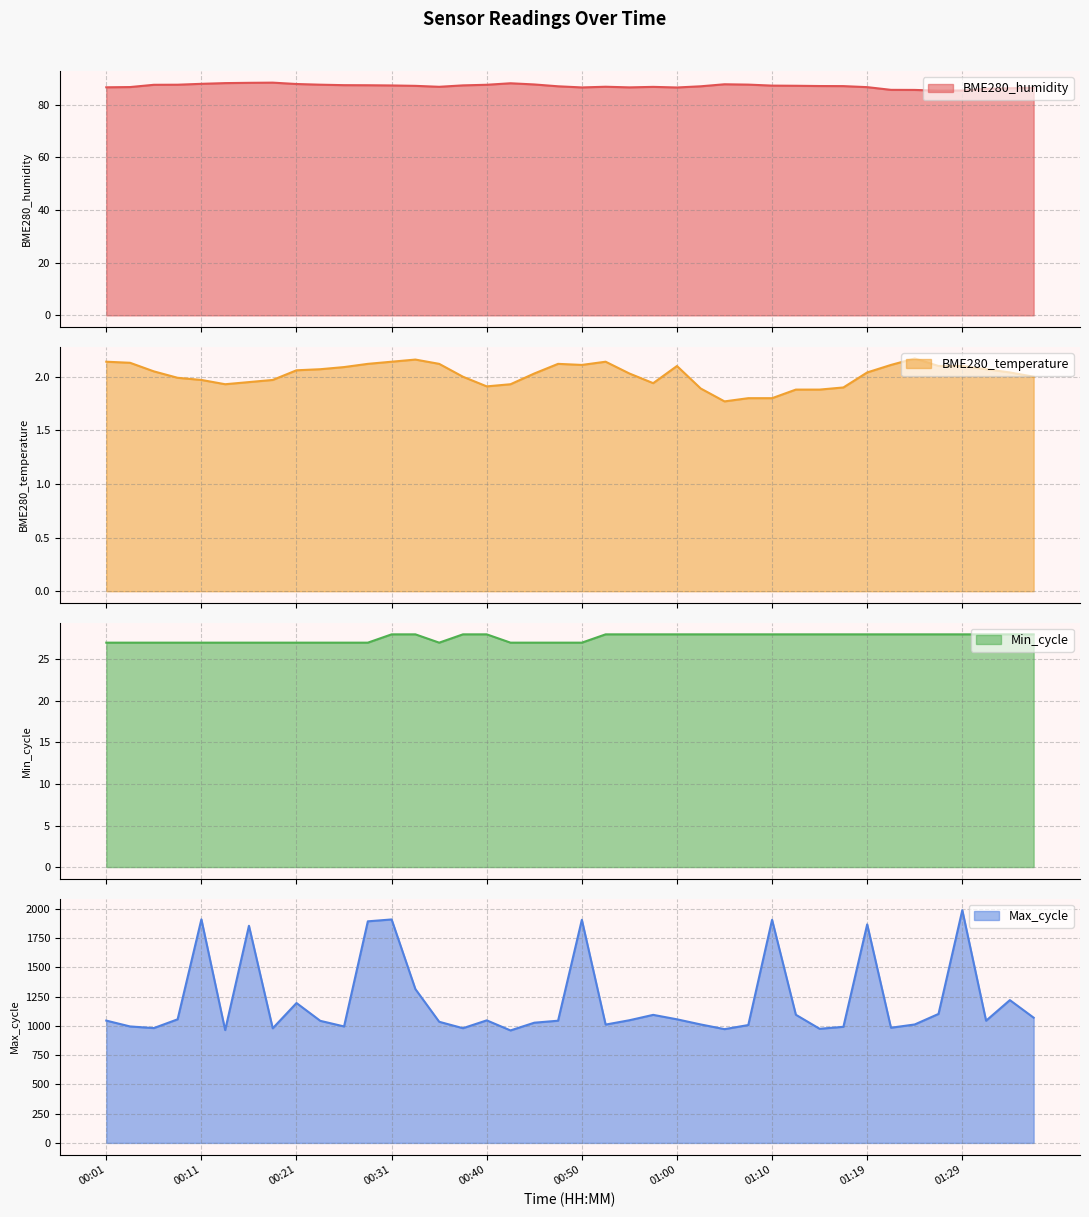

At which category does Min_cycle reach its first local valley?

00:35